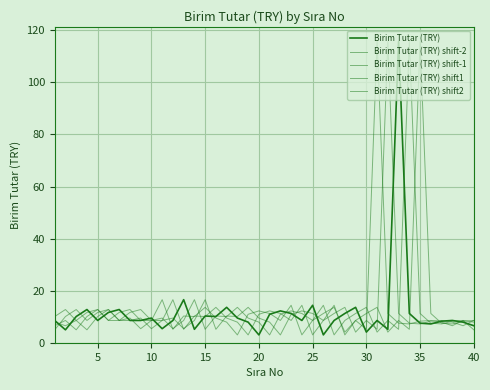

How many lines are shown in the chart?

5